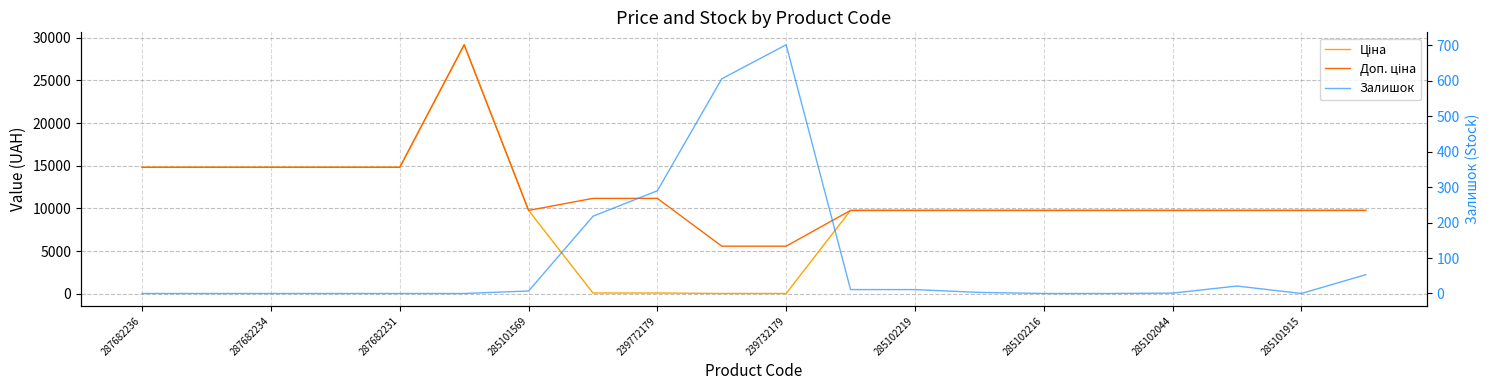

What is the difference between the Ціна values at 285102216 and 11?

9663.7